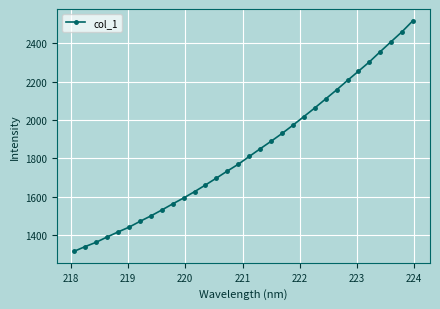

Does the chart display data point markers on the line(s)?

Yes